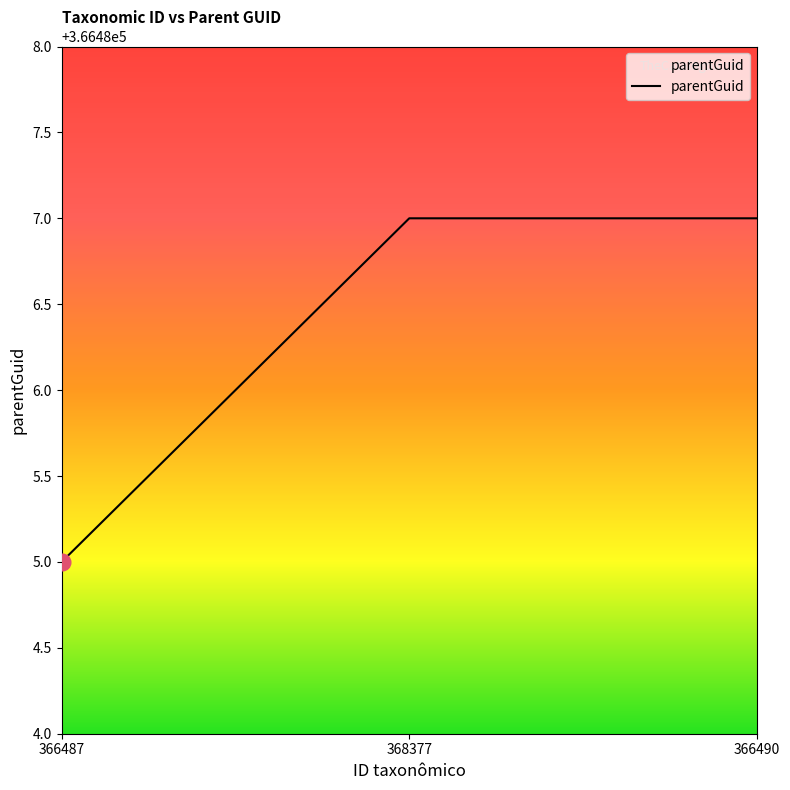

The value at 368377 is 238279. True or false?

False